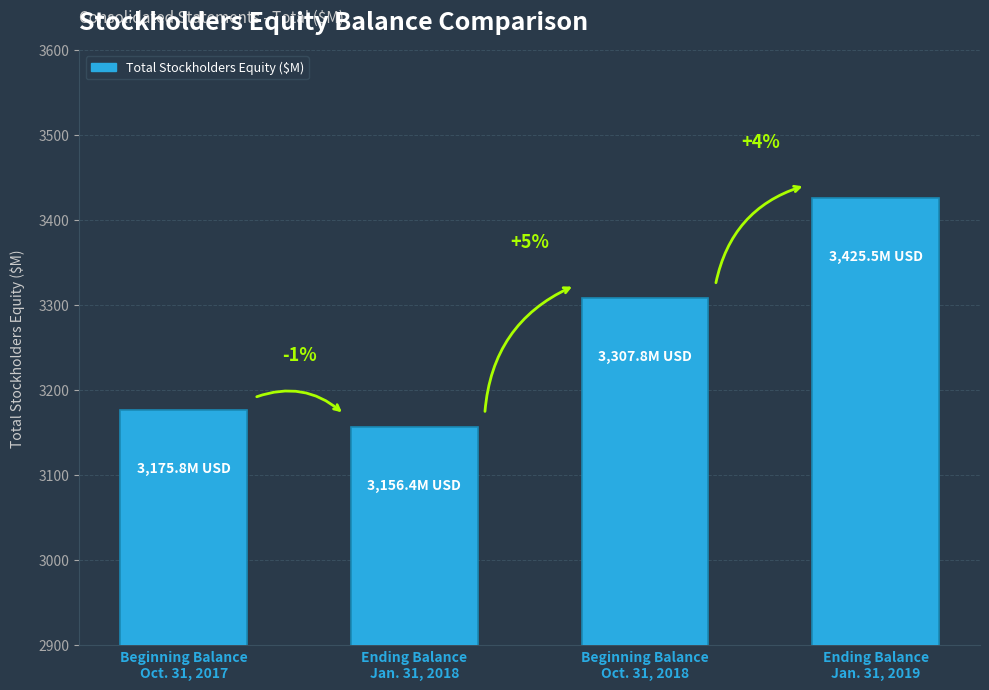

What is the sum of all values?

13065.5